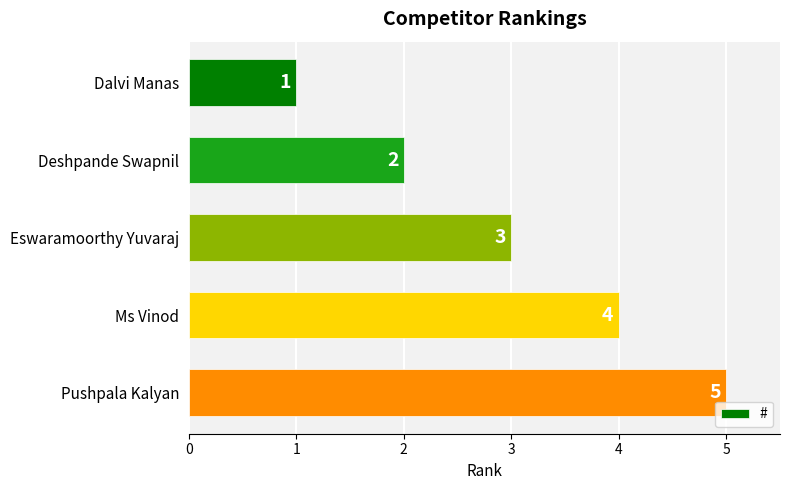

Are the bars grouped side by side (vs. stacked)?

No